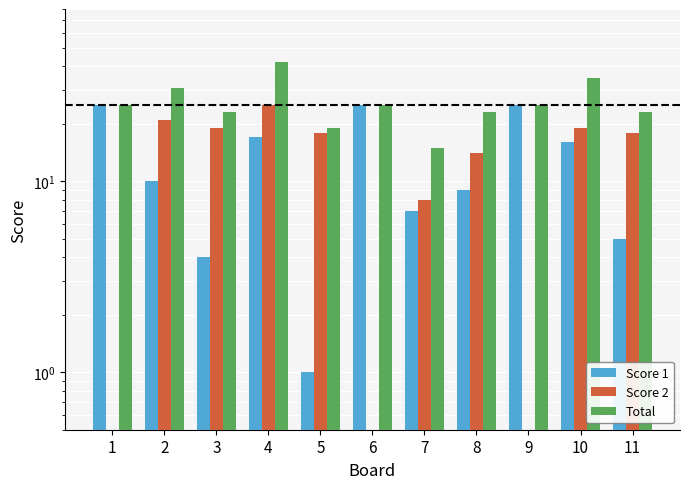

How many groups of bars are there?

11